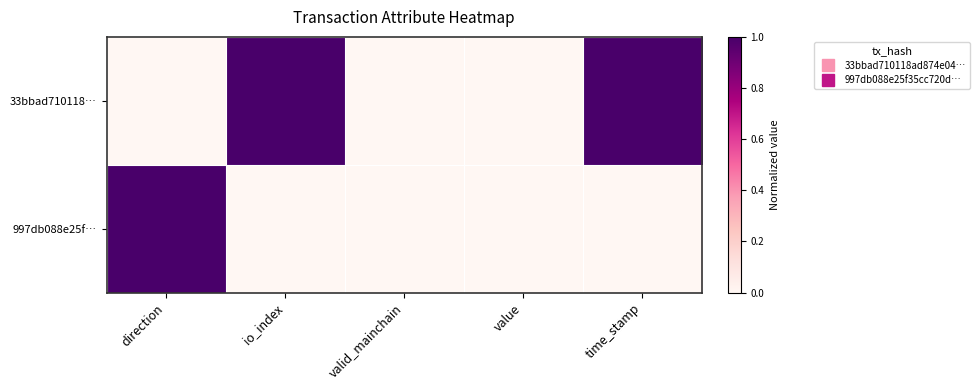

At which category is the sum across all series the highest?

time_stamp